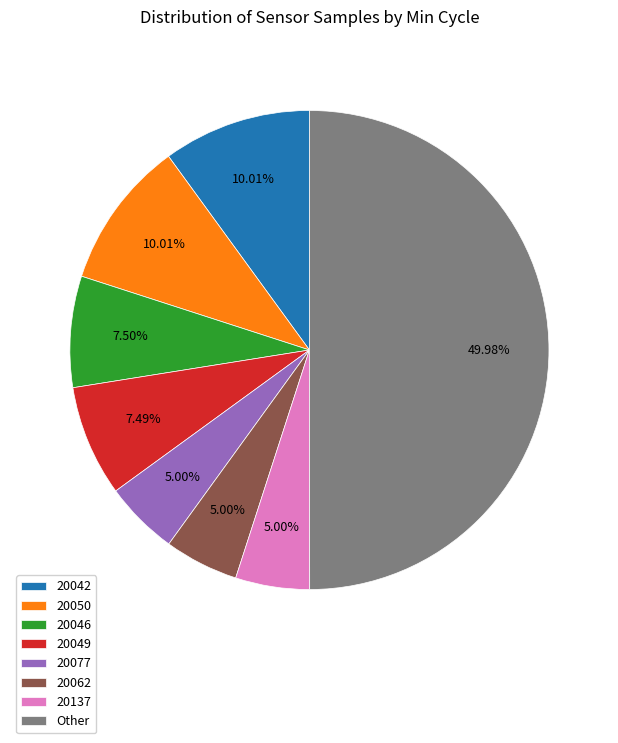

What percentage is the 20062 slice, to the nearest percent?

5%